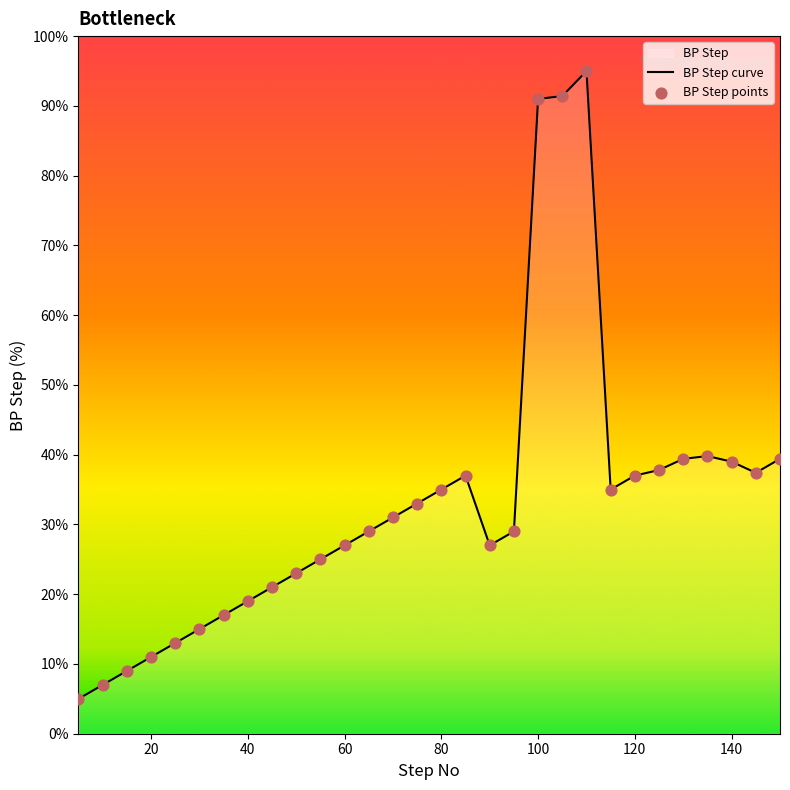

What is the difference between the maximum and minimum values?

90.0